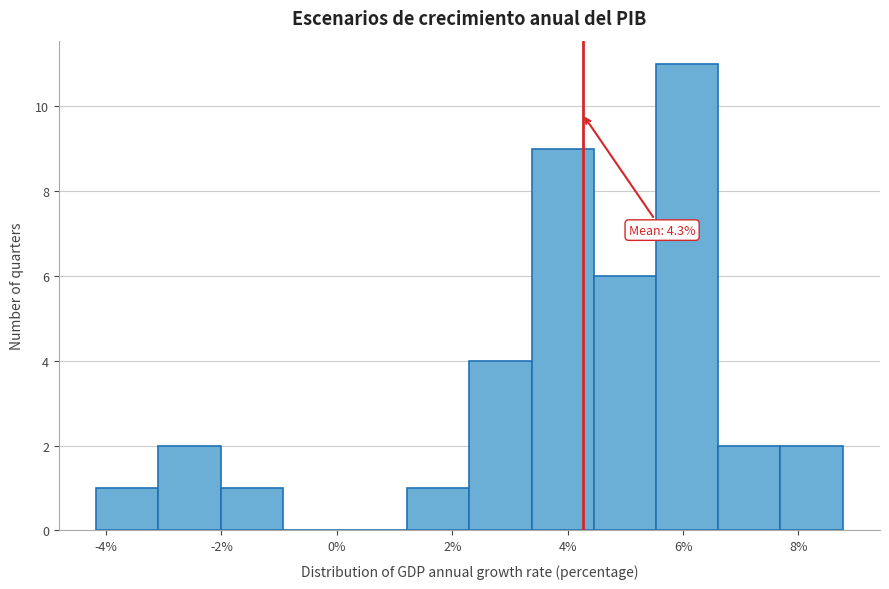

Which range on the x-axis has the tallest bar?

5.6 to 6.6